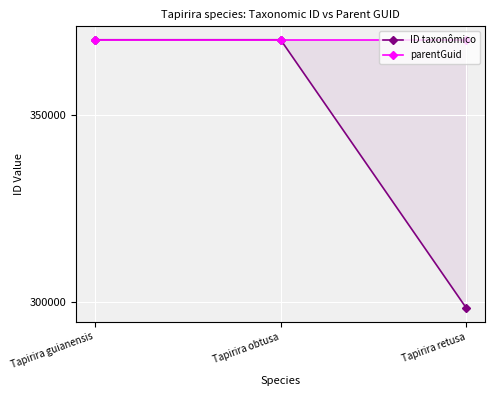

Which series has the largest range (max minus min)?

ID taxonômico